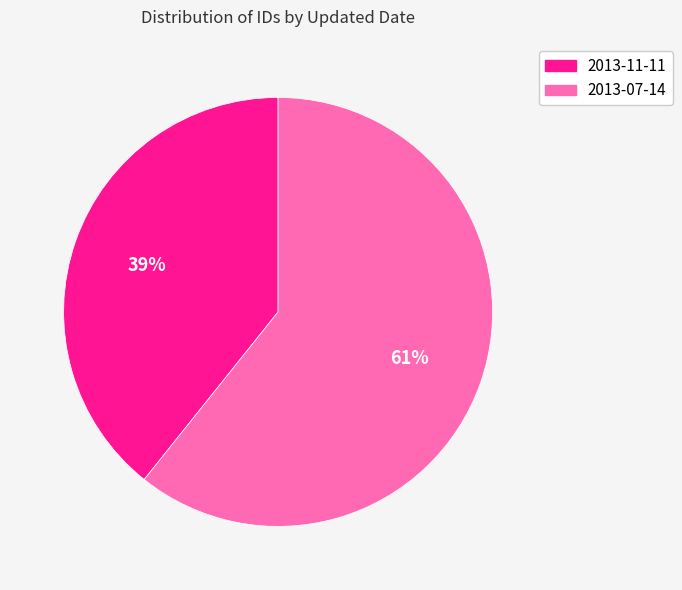

What percentage is the 2013-07-14 slice, to the nearest percent?

61%